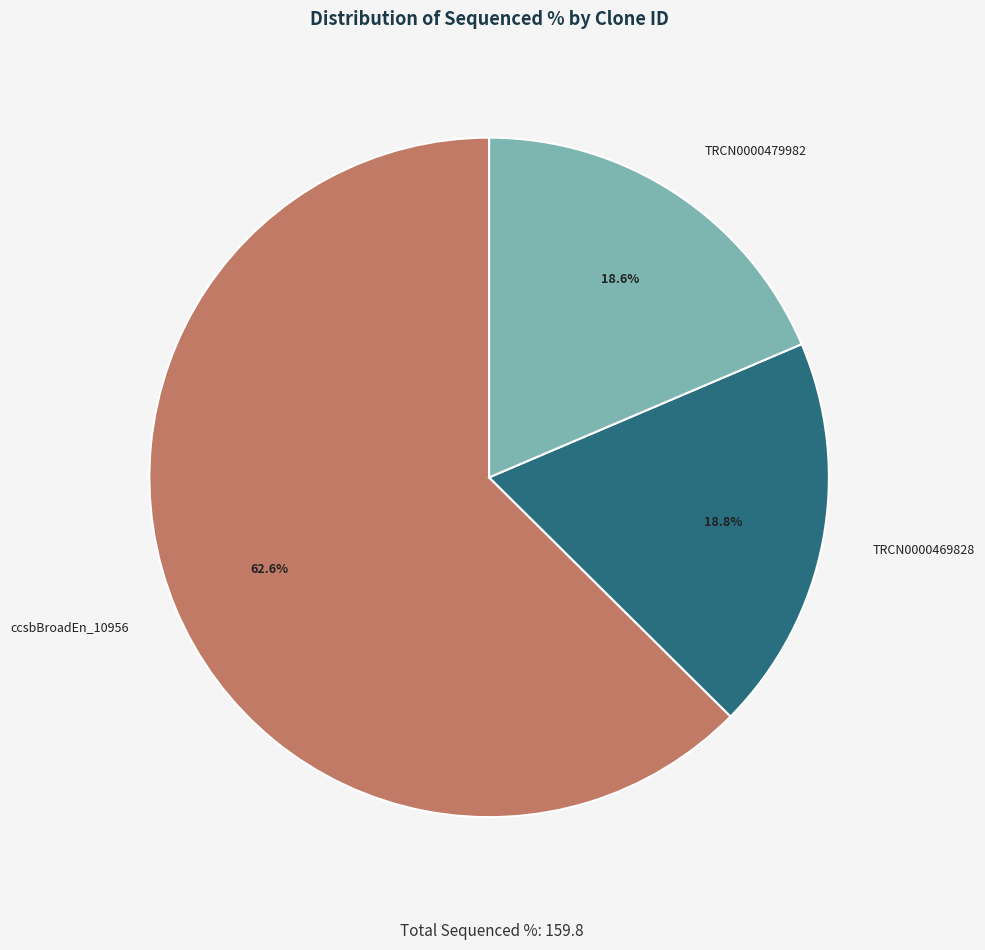

What is the ratio of the value at TRCN0000479982 to the value at ccsbBroadEn_10956?

0.3